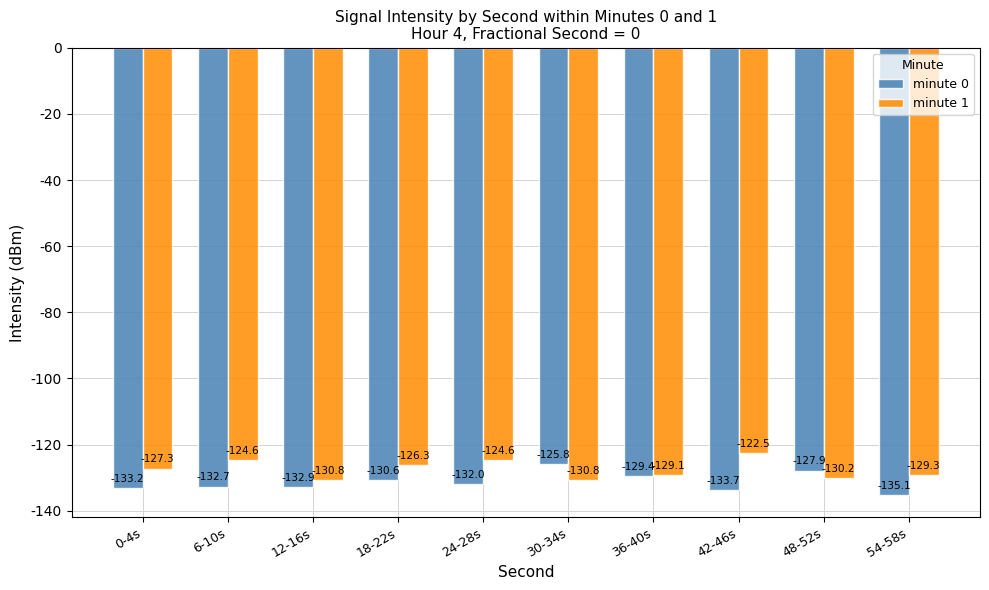

What is the maximum value for minute 1?

-122.5